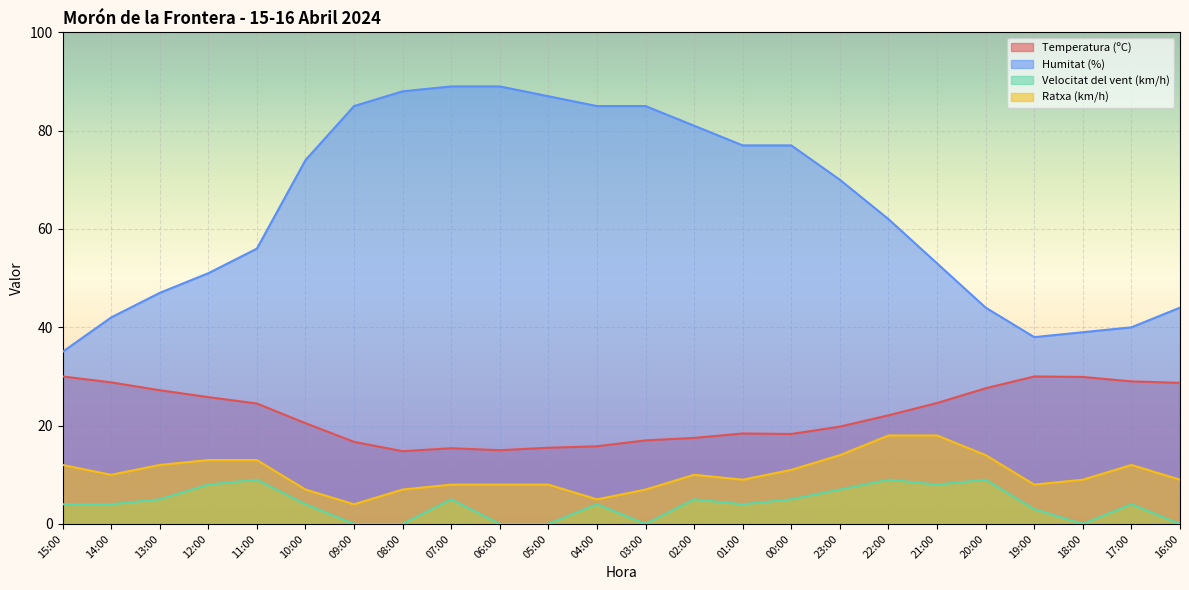

What are all the series names shown in the legend?

Temperatura (ºC), Humitat (%), Velocitat del vent (km/h), Ratxa (km/h)